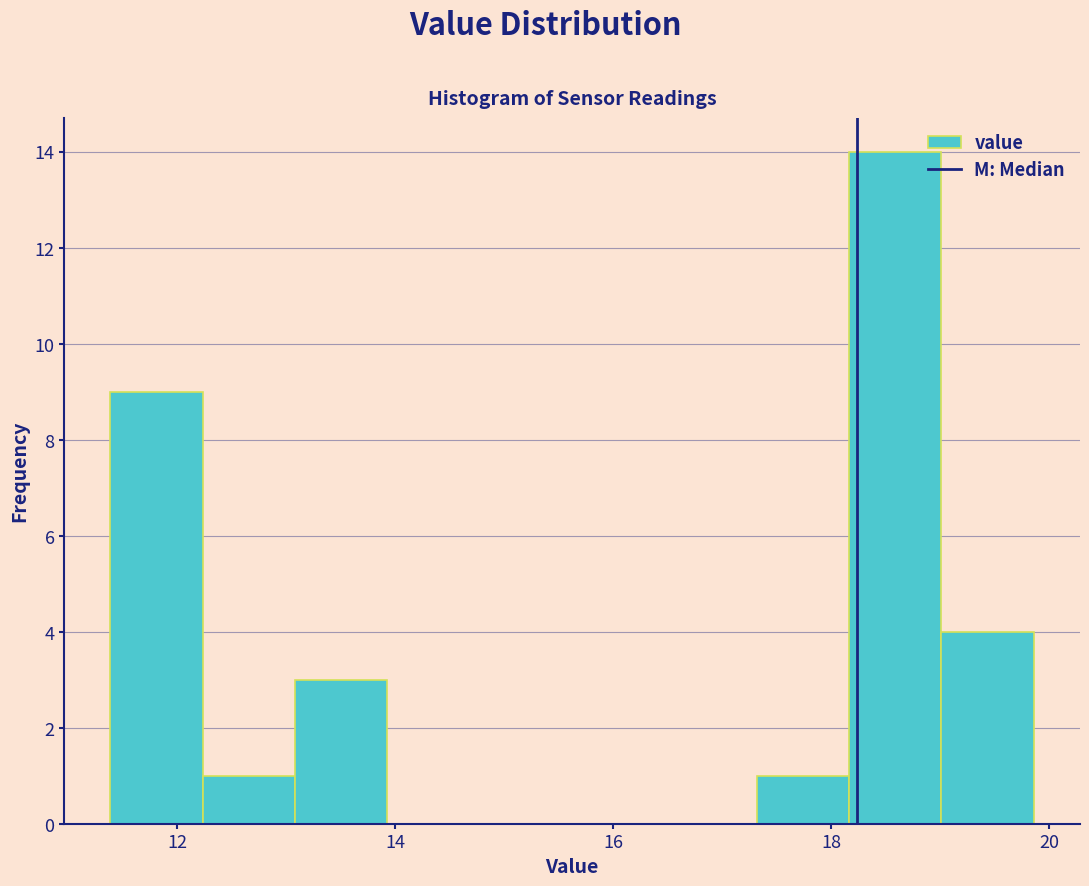

Reading left to right, transcribe this chart: for each bar, give the range it covers on the x-axis and its height. Neither the bar edges nor the heights are printed on the chart, so give them approximately, as read against the axes.

11.4 to 12.2: 9
12.2 to 13.0: 1
13.0 to 14.0: 3
14.0 to 14.8: 0
14.8 to 15.6: 0
15.6 to 16.4: 0
16.4 to 17.4: 0
17.4 to 18.2: 1
18.2 to 19.0: 14
19.0 to 19.8: 4